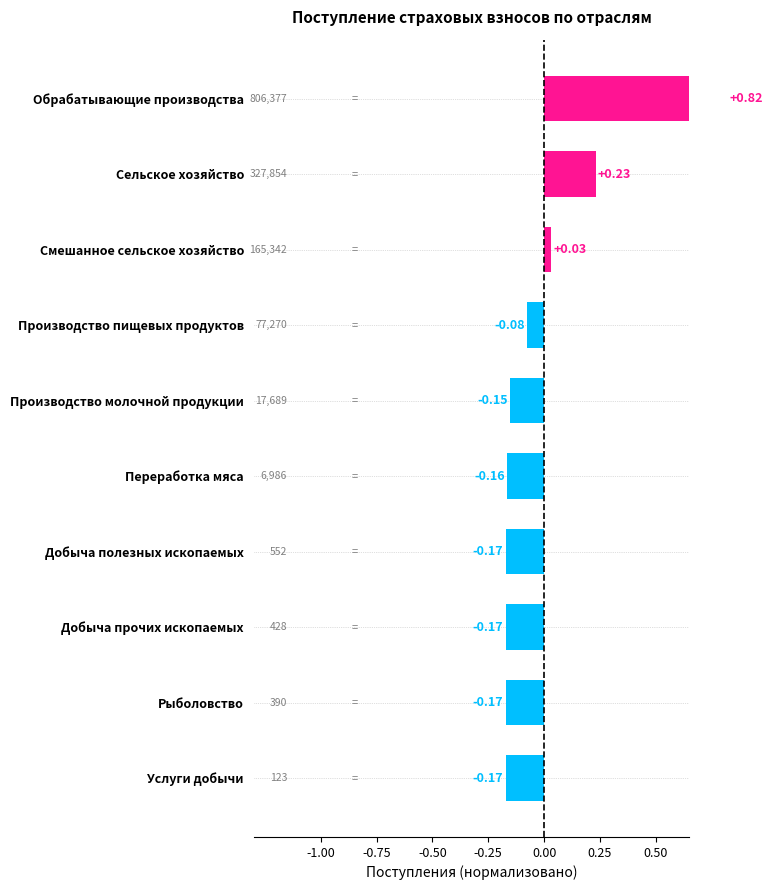

Count the number of categories in the chart.

10